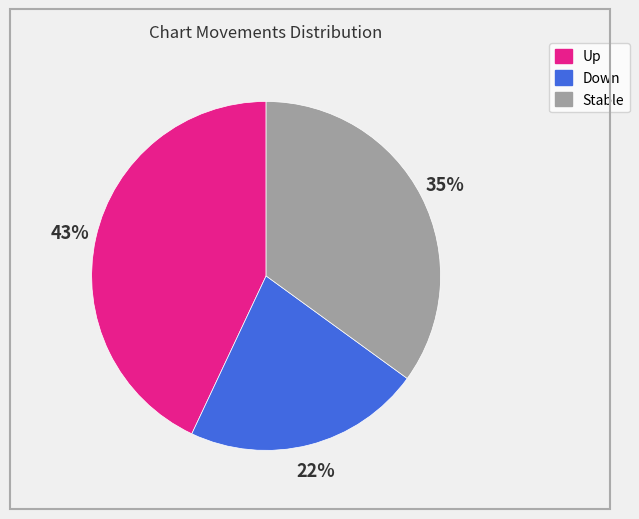

Does any single category account for the majority?

No